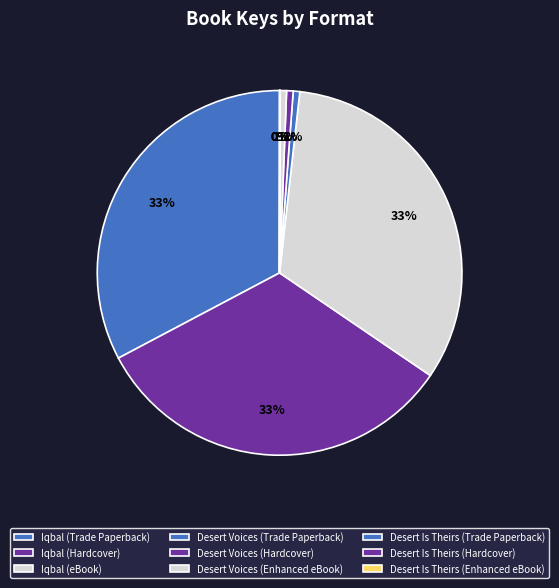

To the nearest percent, what percentage of the pie is Iqbal (Hardcover)?

33%